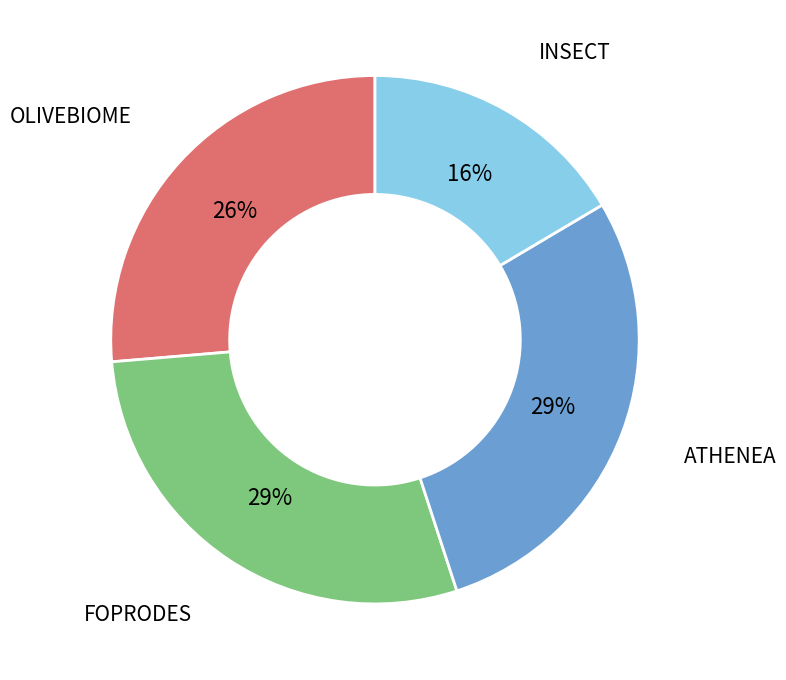

How many segments does this pie chart have?

4